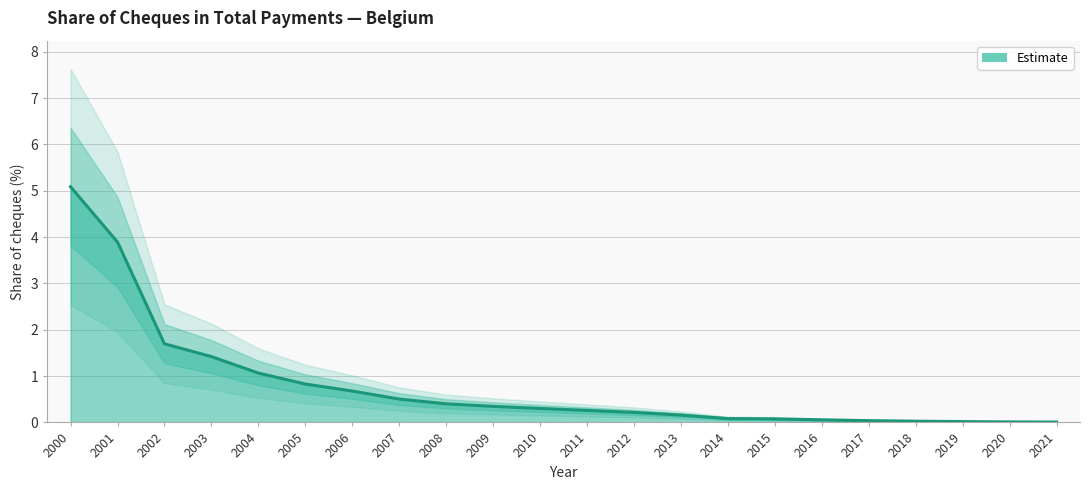

The chart shows a value of 0.0 at 2018. True or false?

True